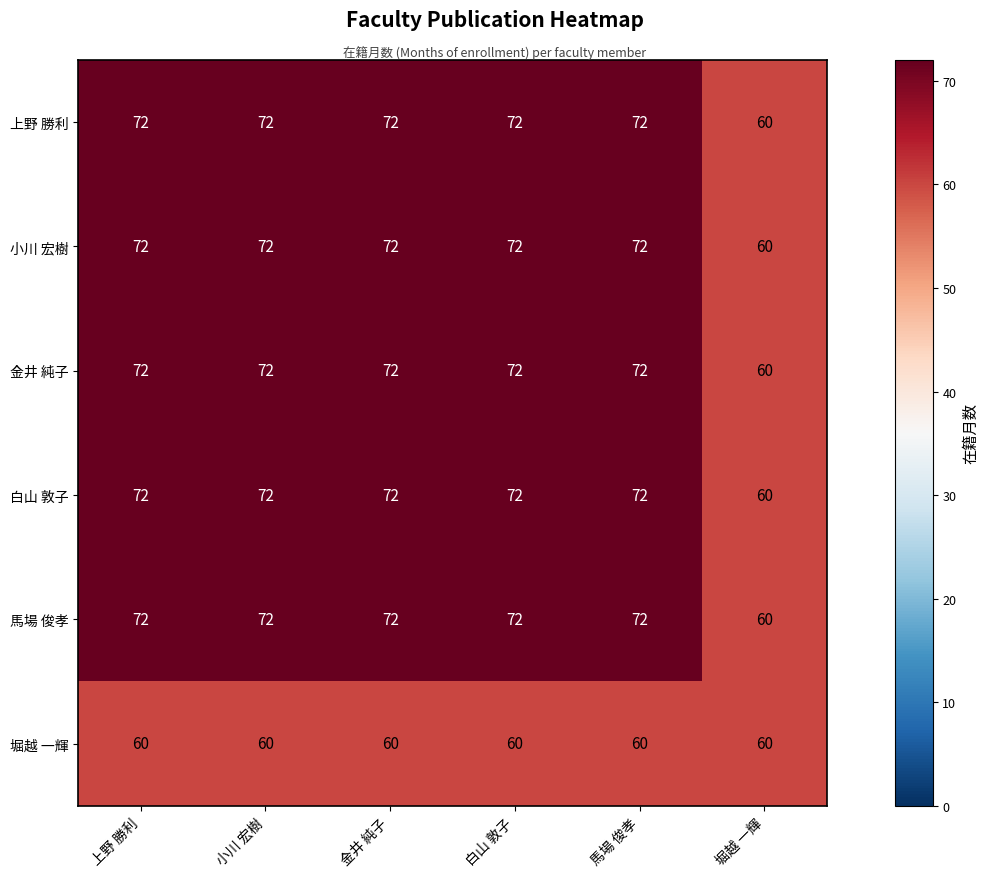

What is the difference between the highest and lowest values at 馬場 俊孝?

12